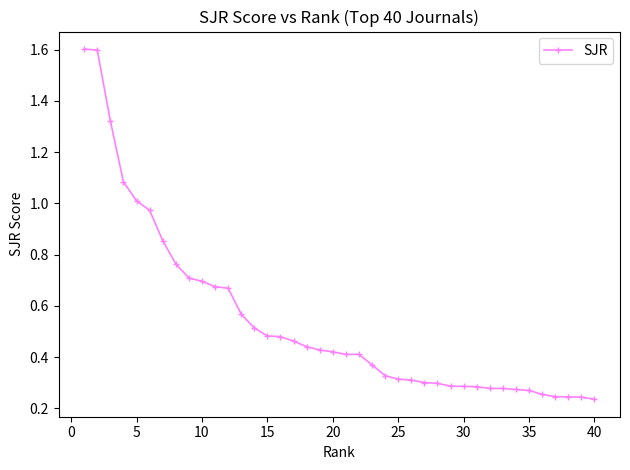

What is the maximum value shown in the chart?

1.6